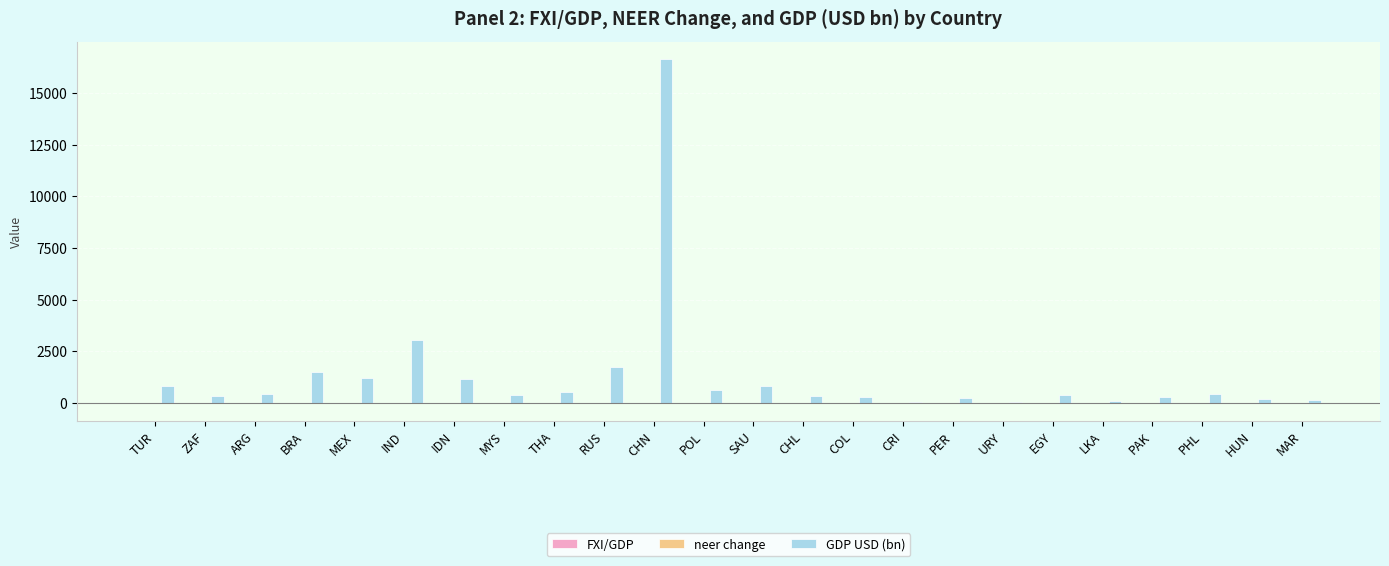

At which category is the sum across all series the highest?

CHN